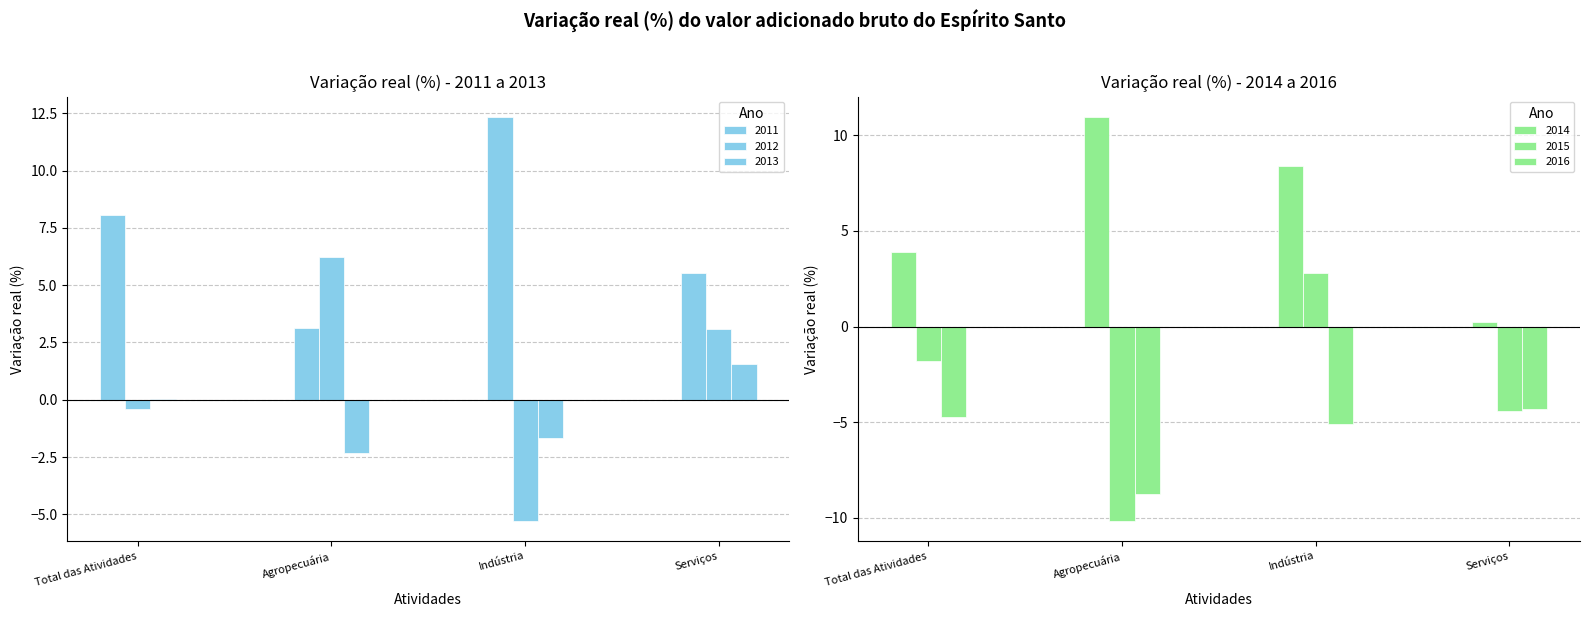

What is the label of the 3rd bar from the right?

Agropecuária